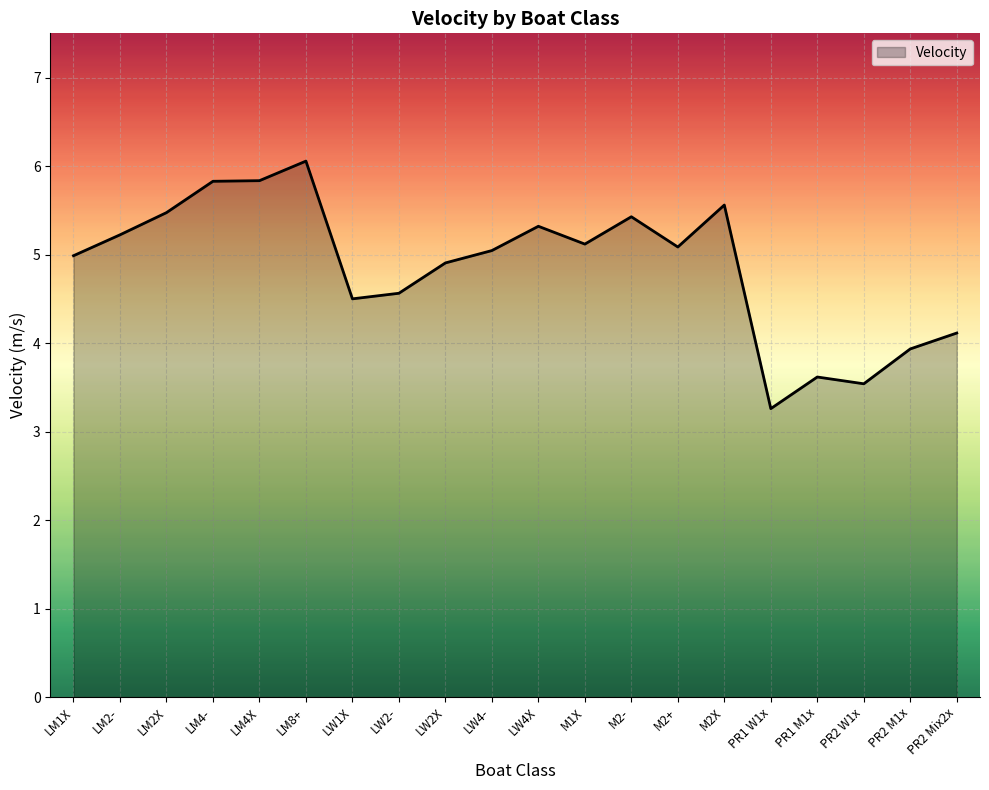

Which has a higher value, LW2- or PR1 M1x?

LW2-